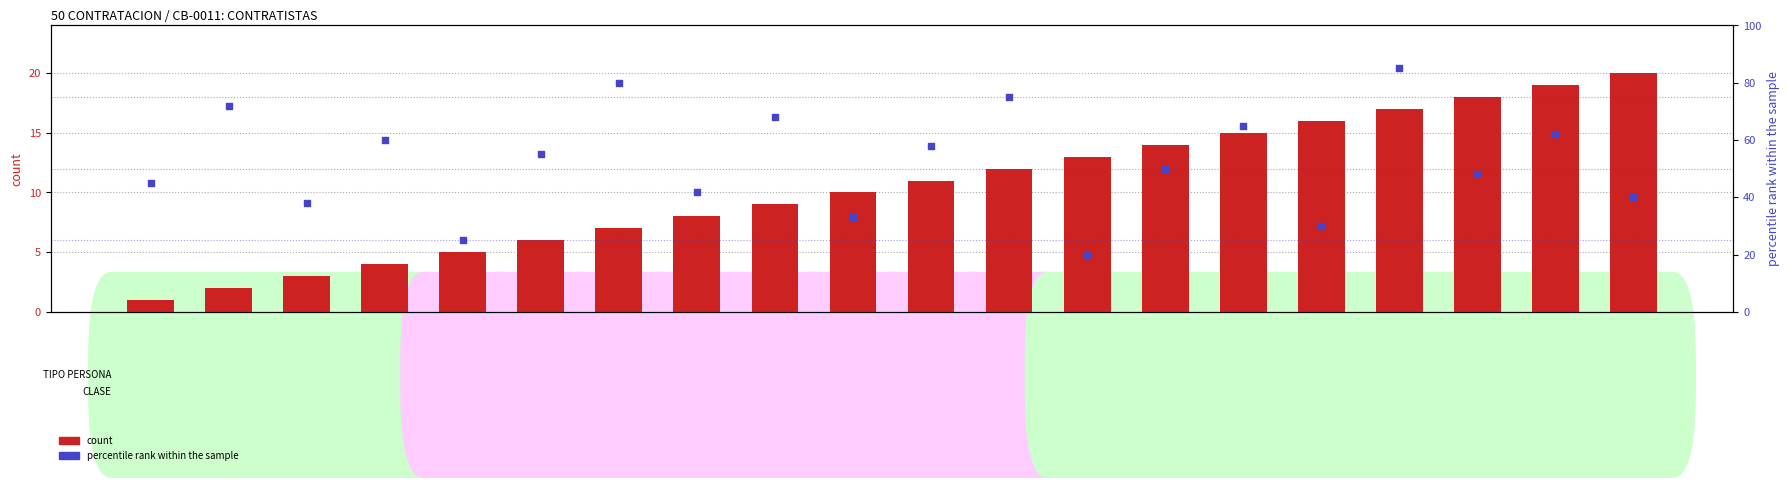

At how many categories does at least one series exceed 76?

2